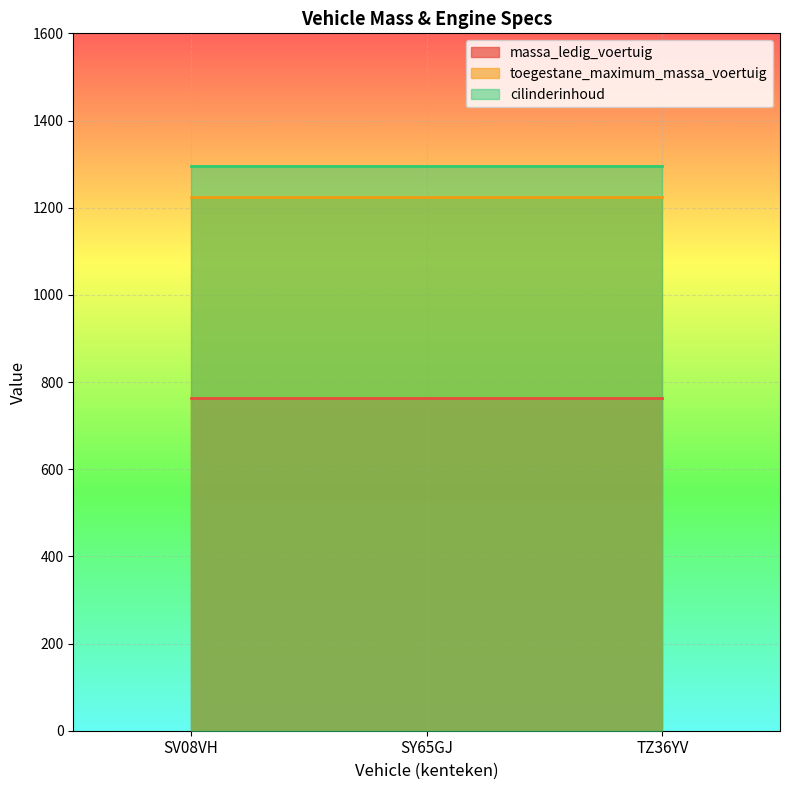

Which series has the largest range (max minus min)?

massa_ledig_voertuig